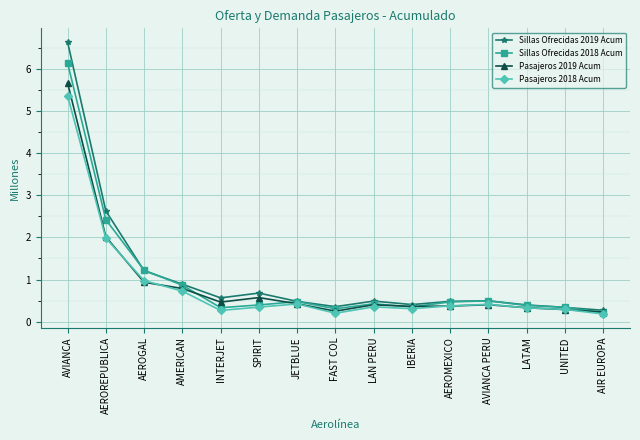

Which series has the widest spread of values?

Sillas Ofrecidas 2019 Acum